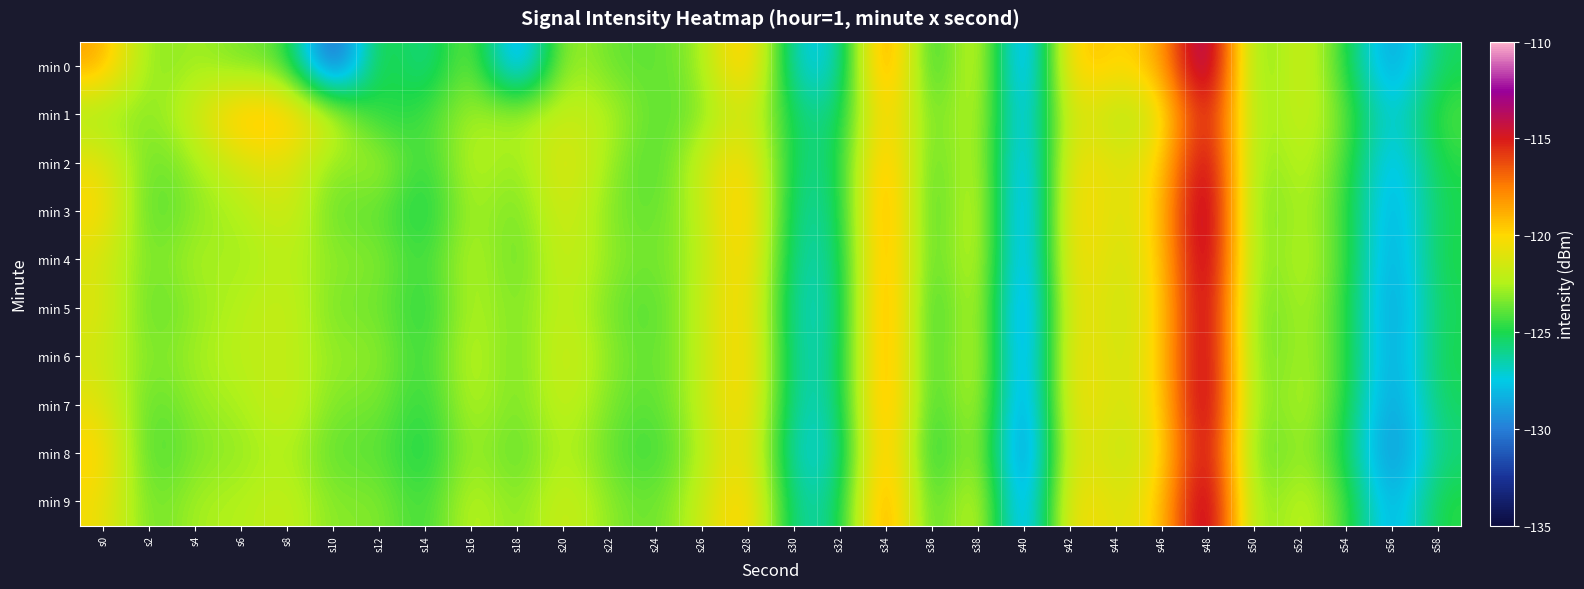

Which label corresponds to the smallest value in the chart?

s10